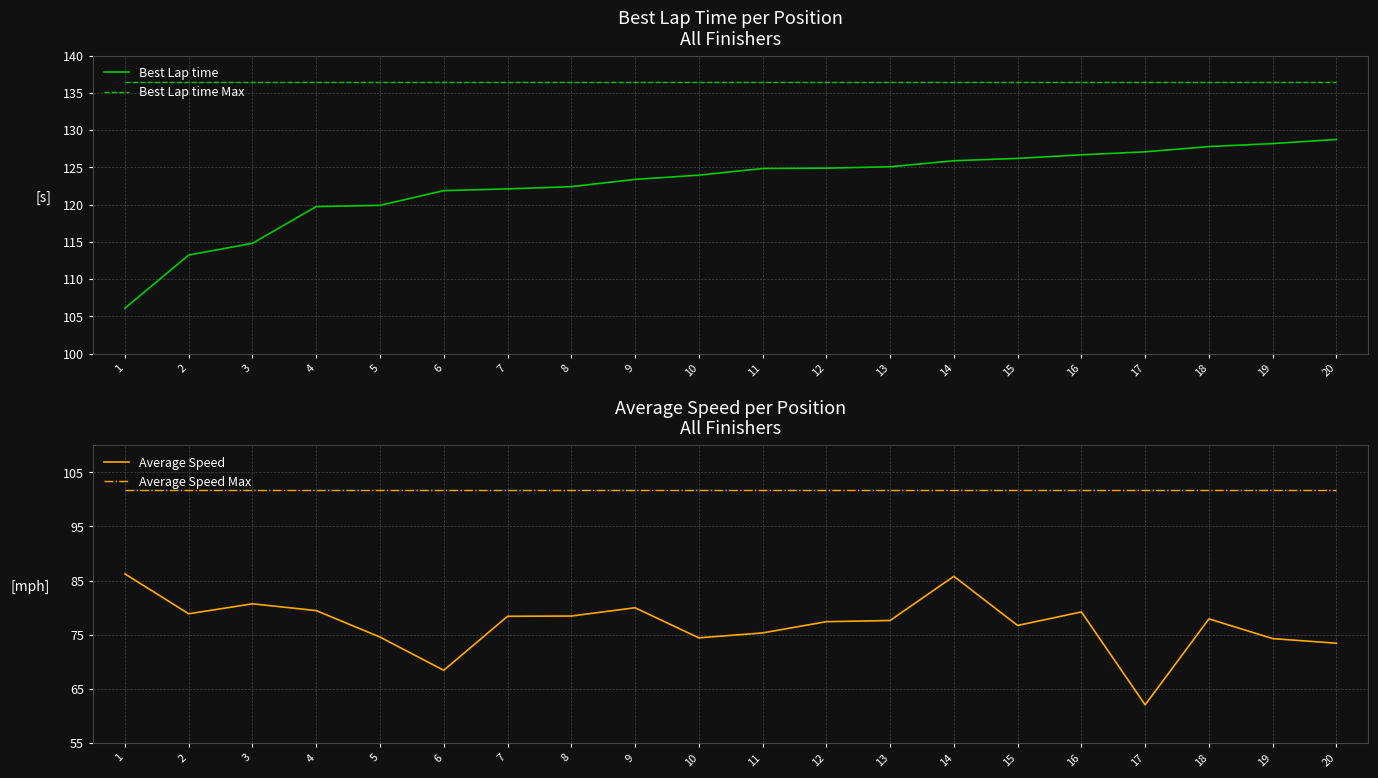

True or false: Average Speed Max and Best Lap time Max intersect in this chart.

False